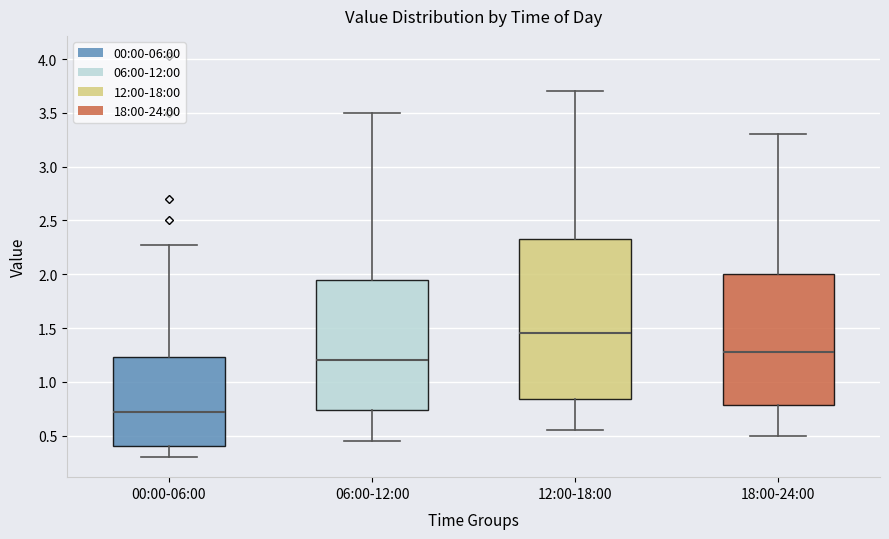

Reading left to right, read every box against the y-axis: the position of its median line, the range the box covers, and the ends of its whiskers. The values are not printed on the chart, so give them approximately, as read against the axis.

00:00-06:00: median 0.70, box 0.40 to 1.25, whiskers 0.30 to 2.25
06:00-12:00: median 1.20, box 0.75 to 1.95, whiskers 0.45 to 3.50
12:00-18:00: median 1.45, box 0.85 to 2.35, whiskers 0.55 to 3.70
18:00-24:00: median 1.30, box 0.80 to 2.00, whiskers 0.50 to 3.30